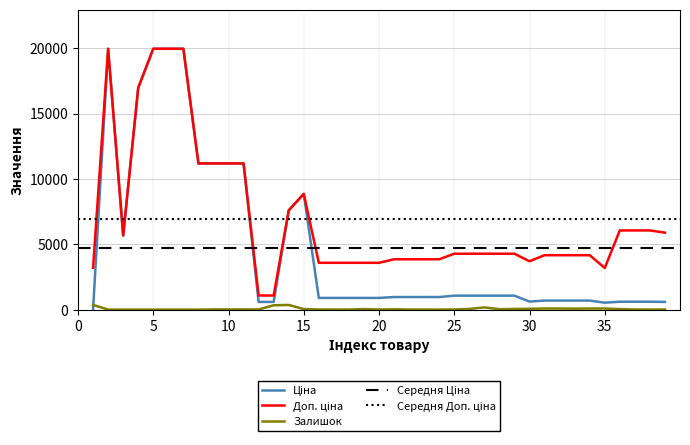

Which series has the widest spread of values?

Ціна